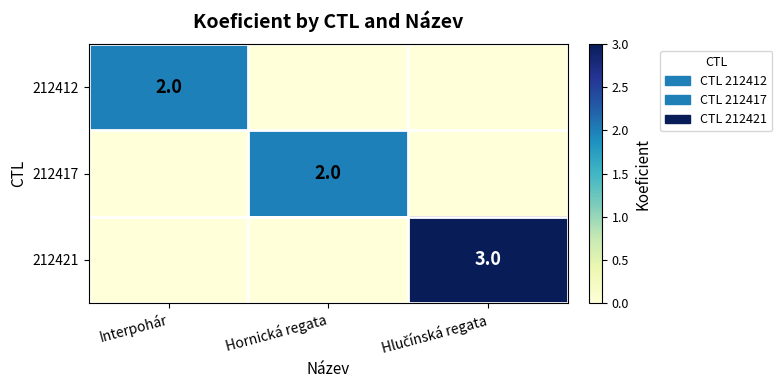

The 212417 series shows 3 at Hornická regata. True or false?

False